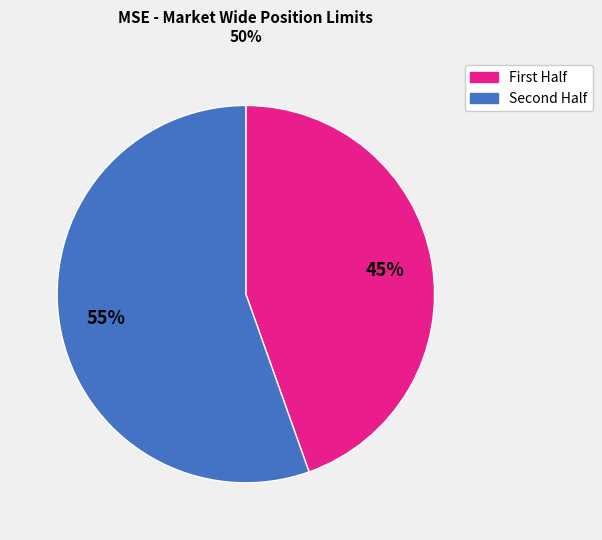

What is the majority slice?

Second Half